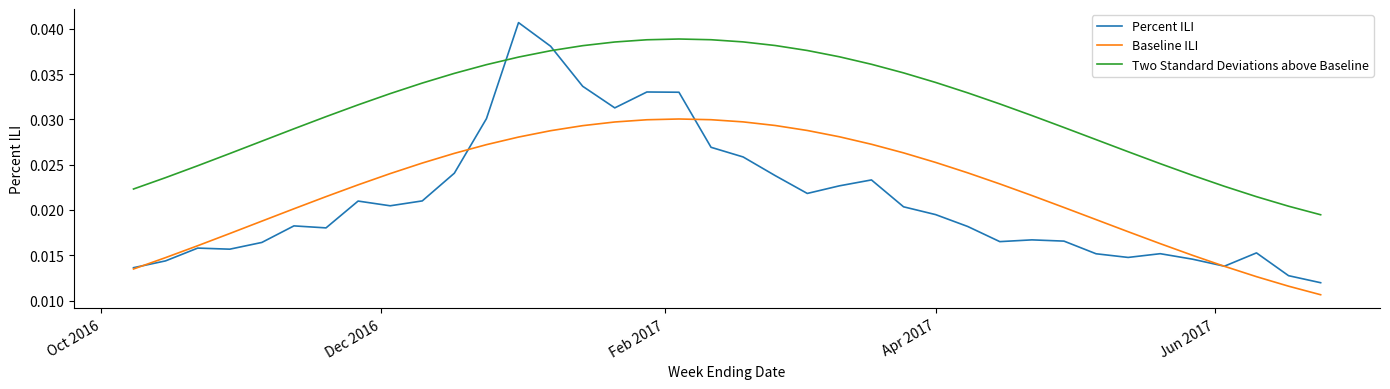

Which series has the widest spread of values?

Percent ILI